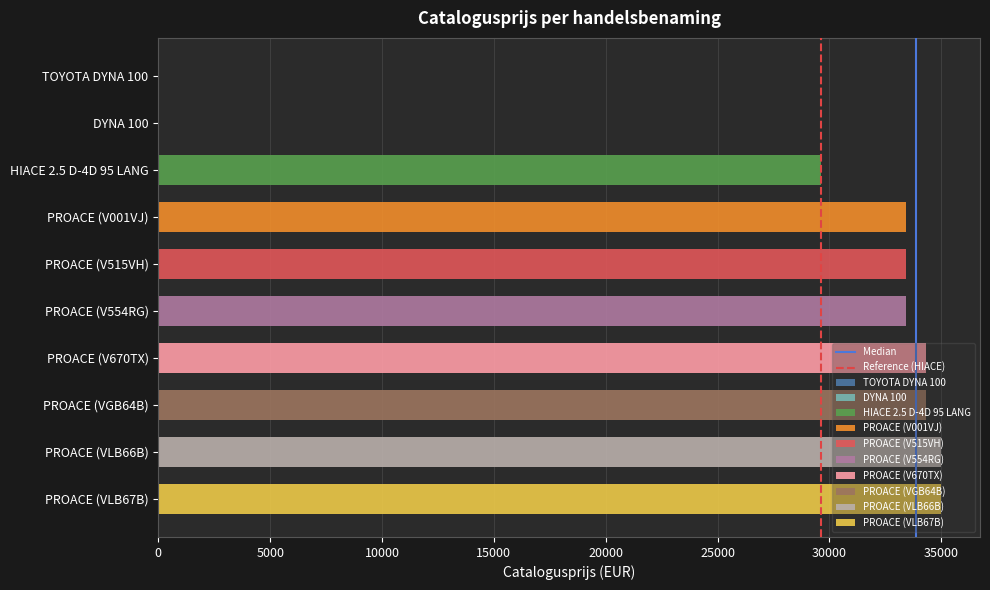

Is it true that Reference (HIACE) equals 1 at 5000?

False